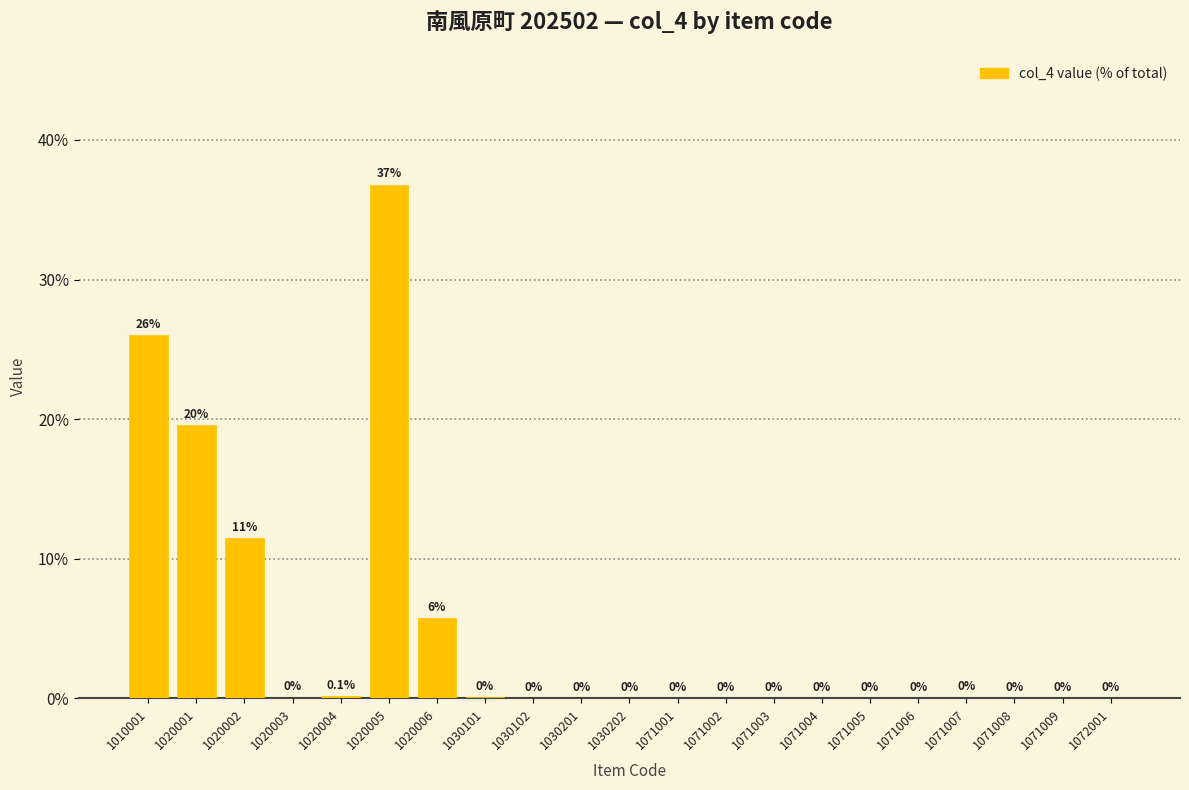

Is it true that the value at 1030202 is -15.6?

False